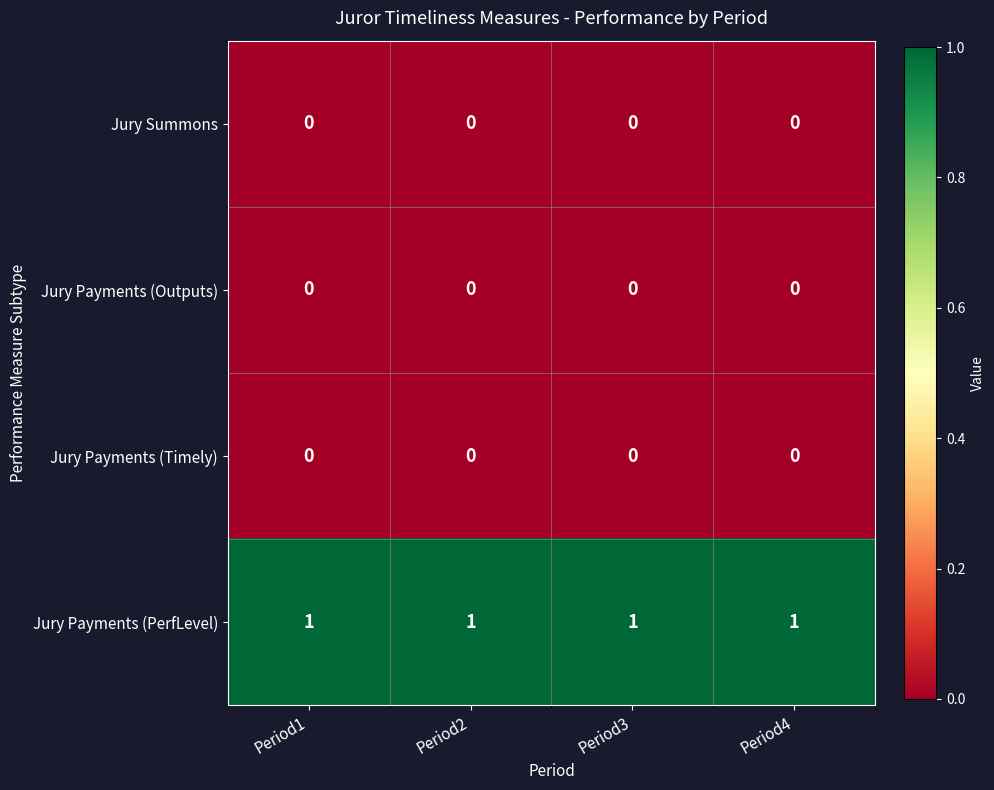

What is the spread (max minus min) of values at Period4?

1